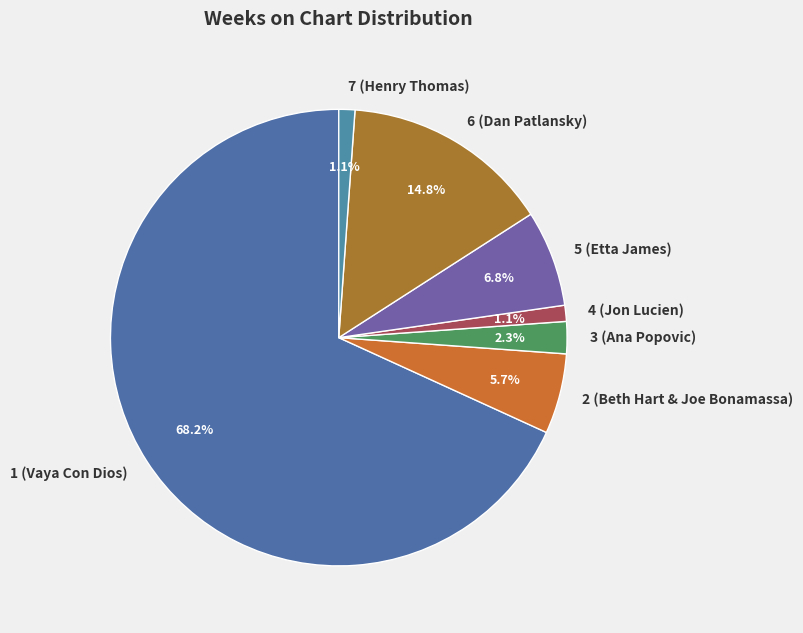

Between 4 (Jon Lucien) and 1 (Vaya Con Dios), which is larger?

1 (Vaya Con Dios)